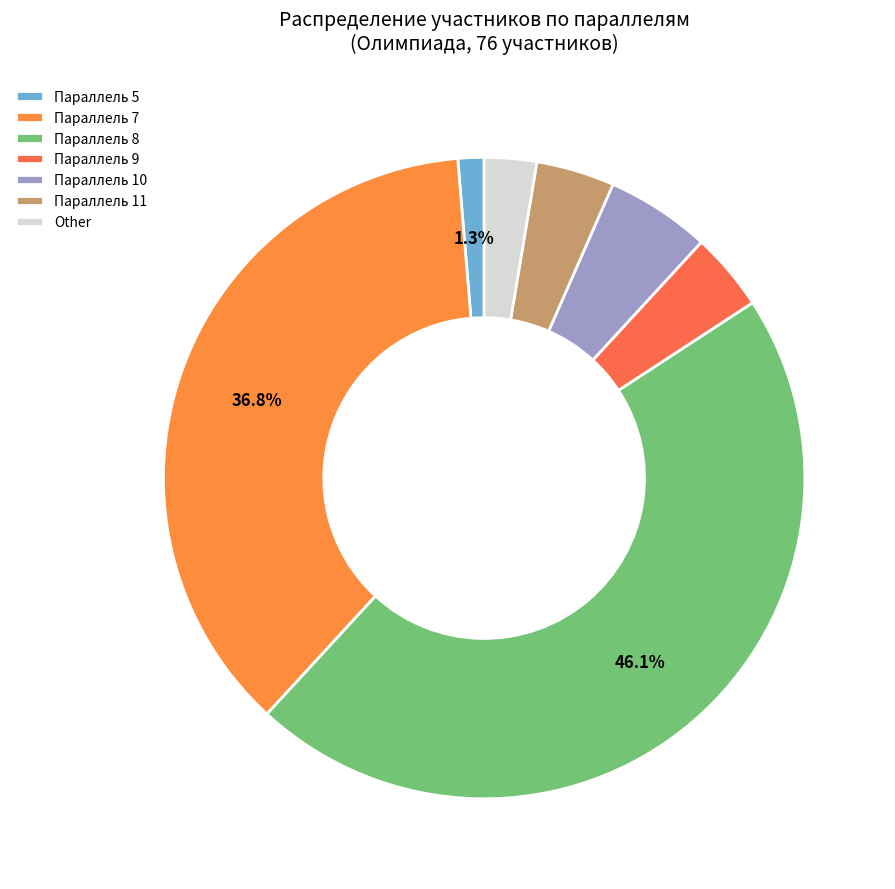

To the nearest percent, what percentage of the pie is Параллель 8?

46%